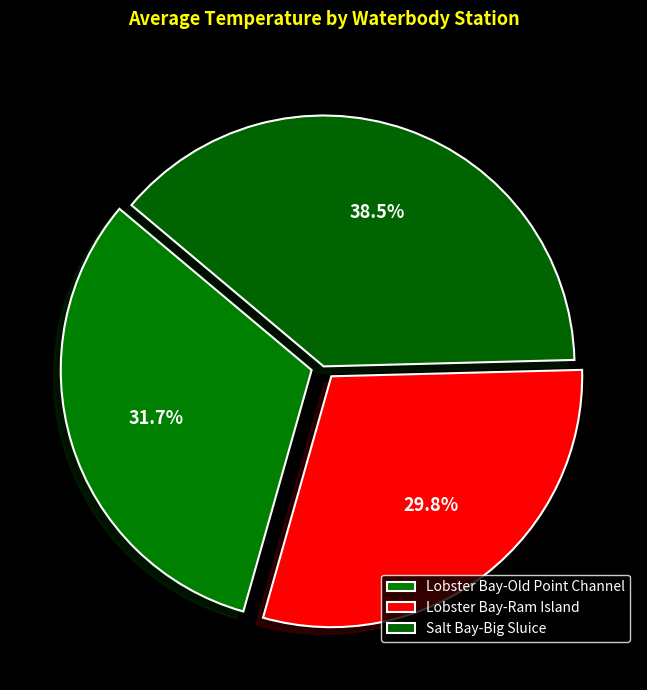

The Salt Bay-Big Sluice slice represents 38% of the pie. True or false?

True